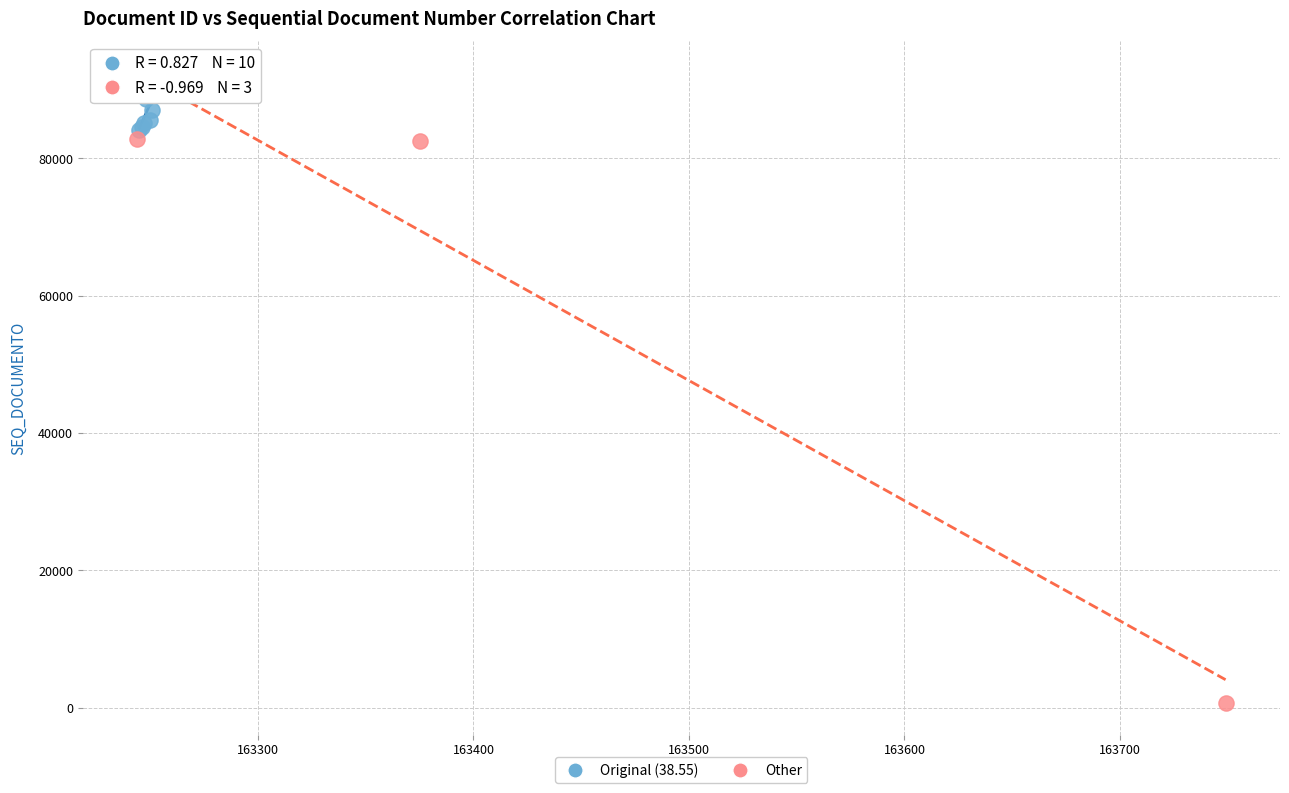

Which series contains the lowest Y value?

Other